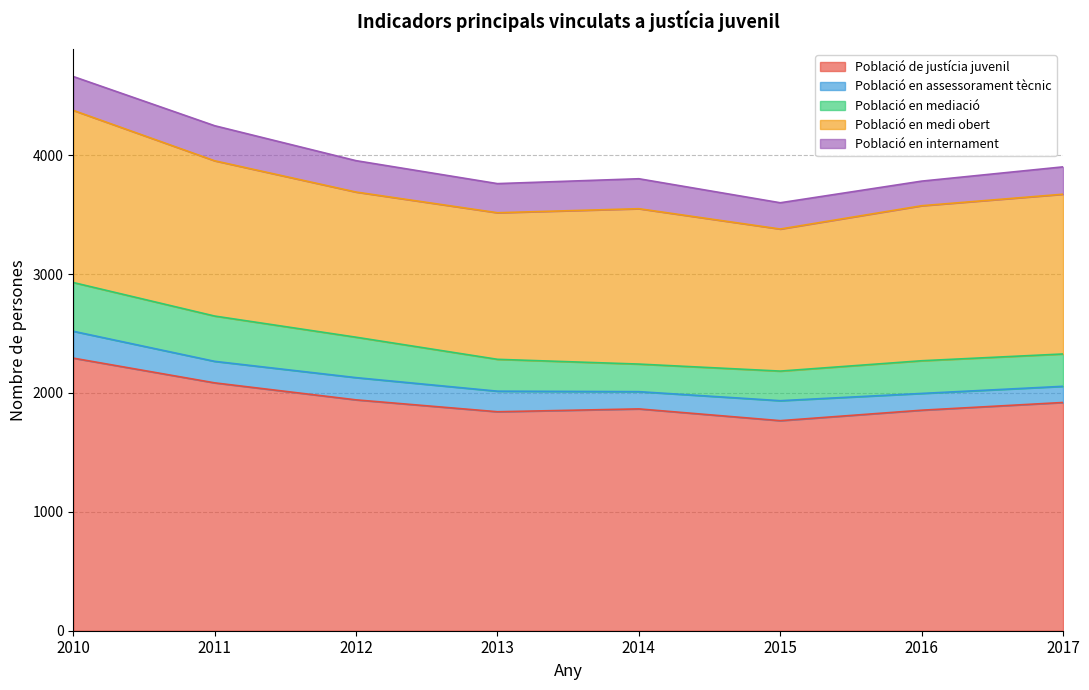

Reading left to right, transcribe all the data shown in this chart.

Població de justícia juvenil: 2293	2085	1942	1842	1866	1767	1855	1920
Població en assessorament tècnic: 226	181	187	173	145	168	141	136
Població en mediació: 410	381	340	268	232	249	275	272
Població en medi obert: 1448	1306	1221	1233	1307	1195	1304	1344
Població en internament: 285	295	264	245	252	221	207	230